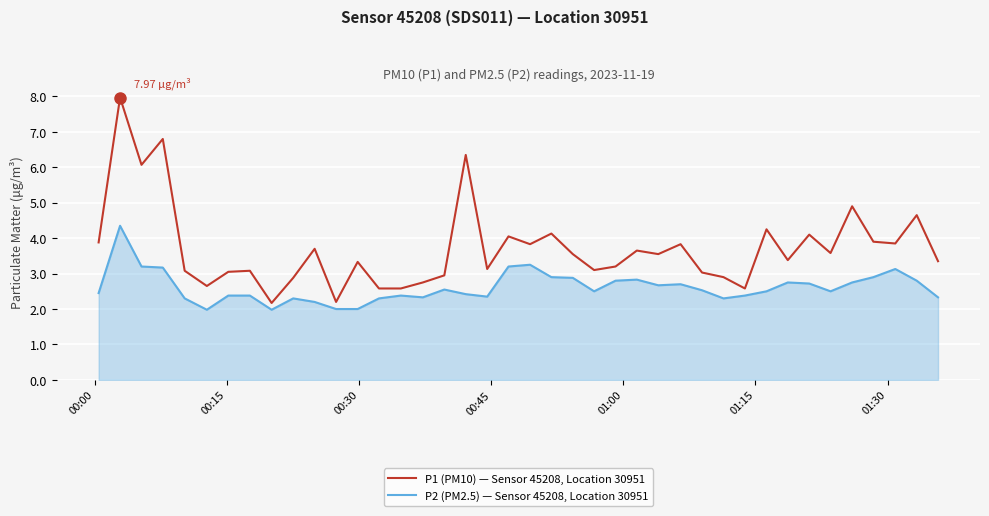

What is the difference between the maximum and minimum values in the P2 (PM2.5) — Sensor 45208, Location 30951 series?

2.4